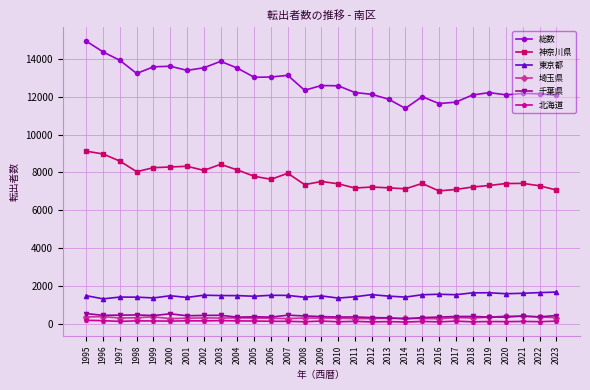

Is this an area chart (filled region under the line)?

No